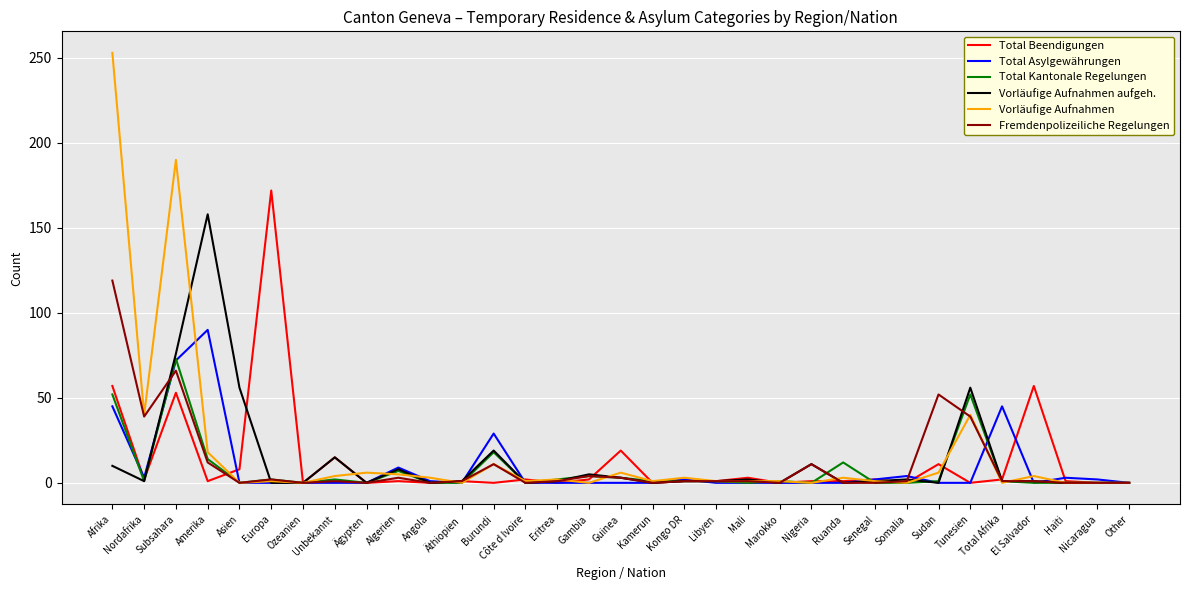

What is the sum of the Total Asylgewährungen values at Afrika and Kamerun?

45